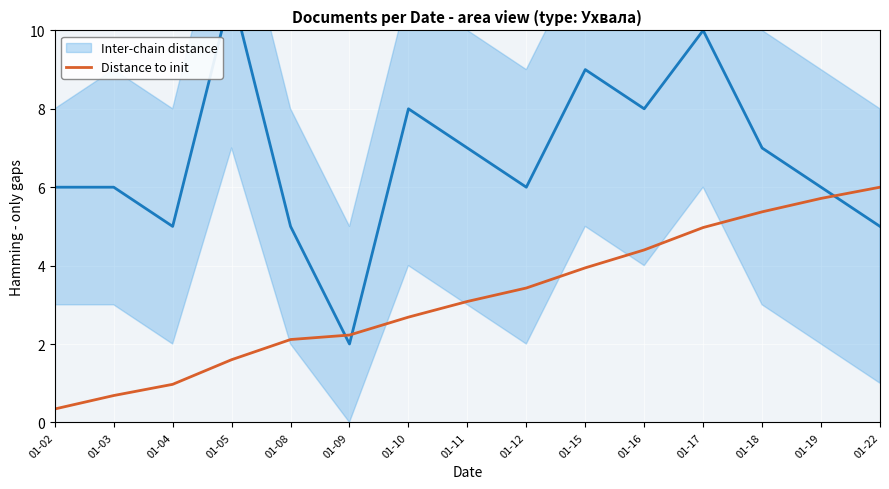

Which category has the lowest value in the Distance to init series?

01-02